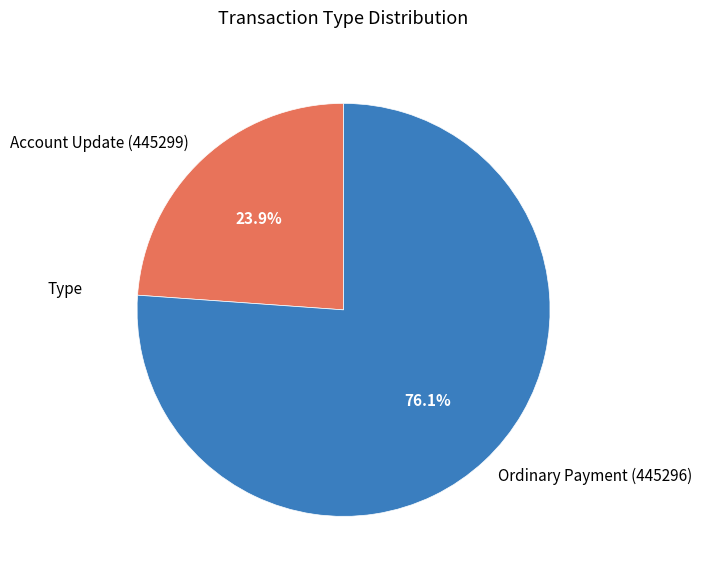

Combined, do Account Update (445299) and Ordinary Payment (445296) account for over 50%?

Yes